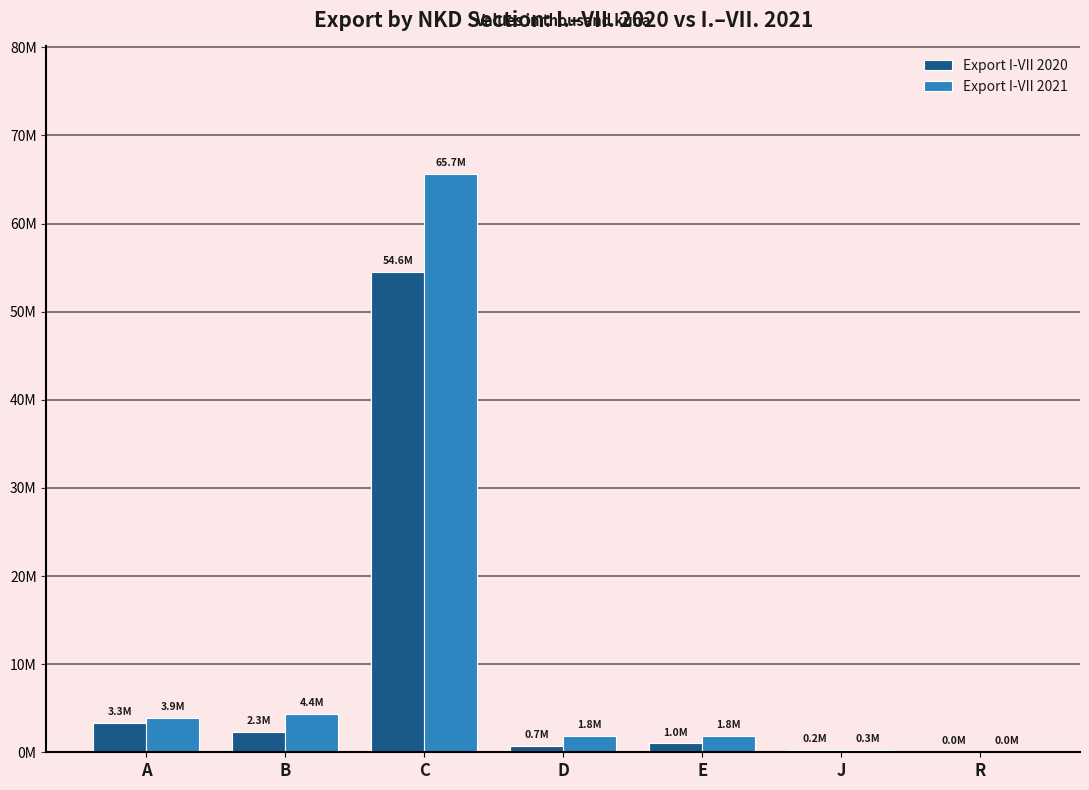

What is the sum of the Export I-VII 2020 values at J and B?

2513800